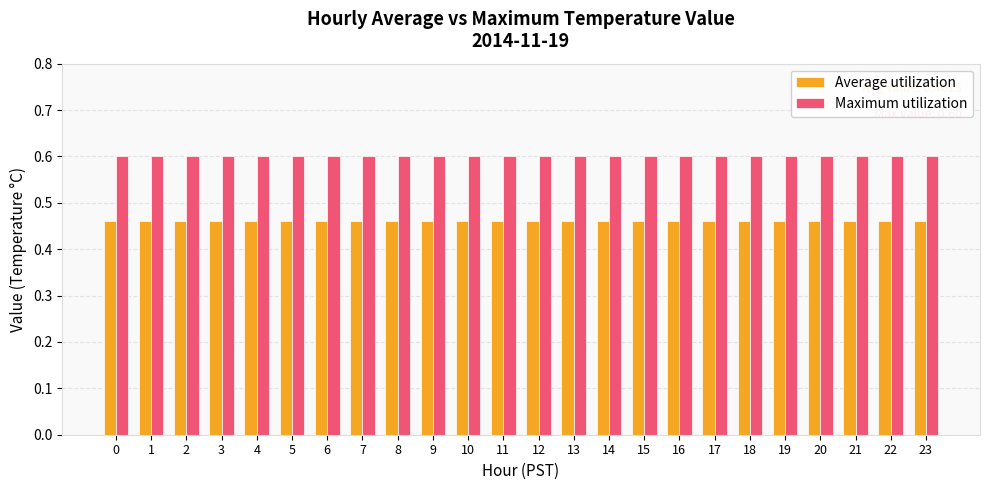

The value of Maximum utilization at 18 is 1.0. True or false?

False